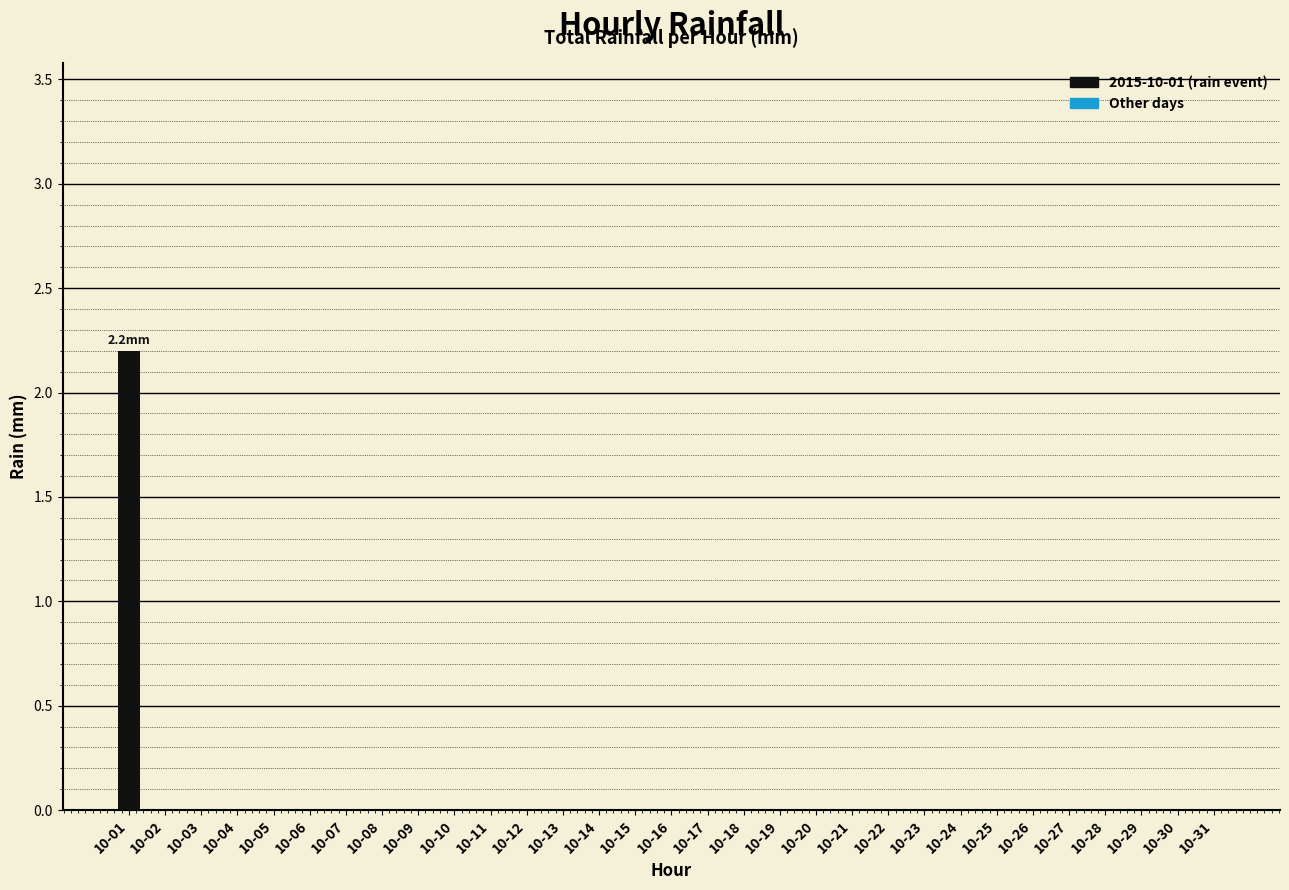

How many distinct data groups are displayed?

1